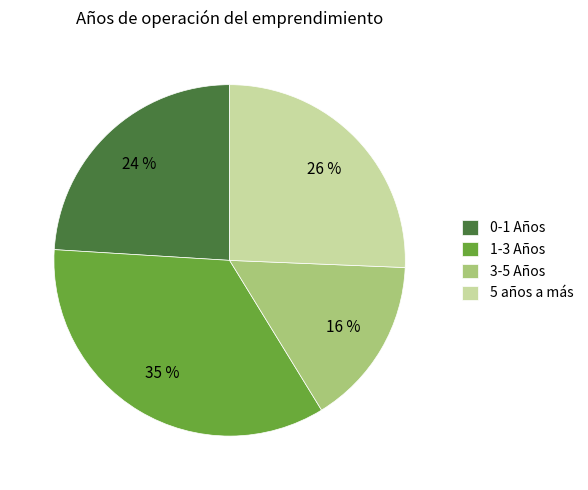

Is the sum of 1-3 Años and 3-5 Años greater than half?

Yes